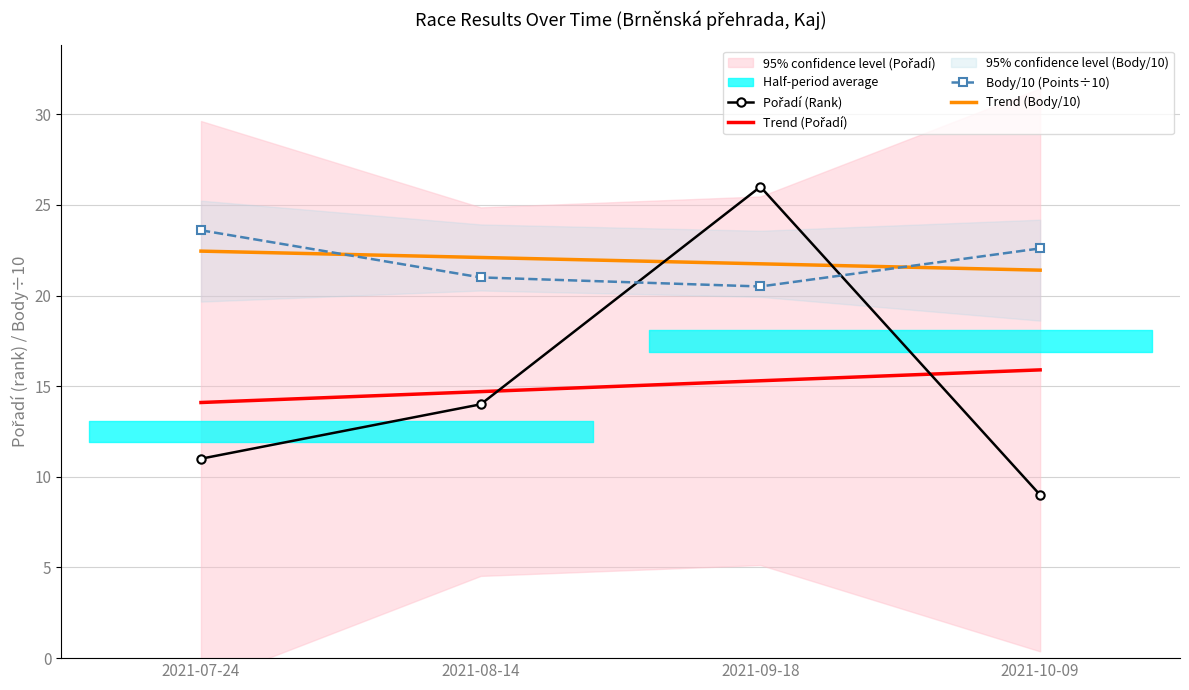

What is the difference between the maximum and minimum values in the Pořadí (Rank) series?

17.0